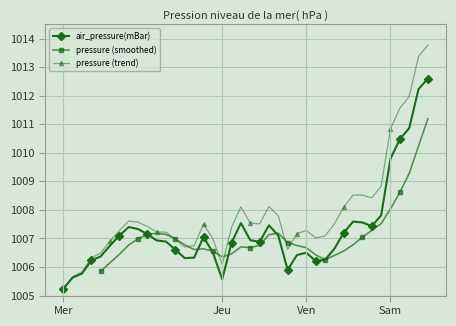

What is the maximum value shown in the chart?

1012.6